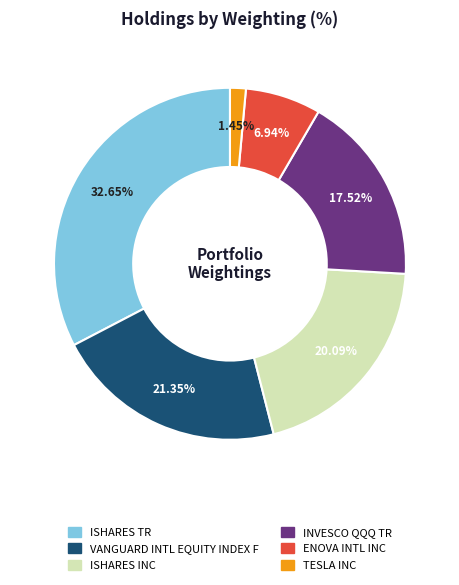

Does any single category account for the majority?

No